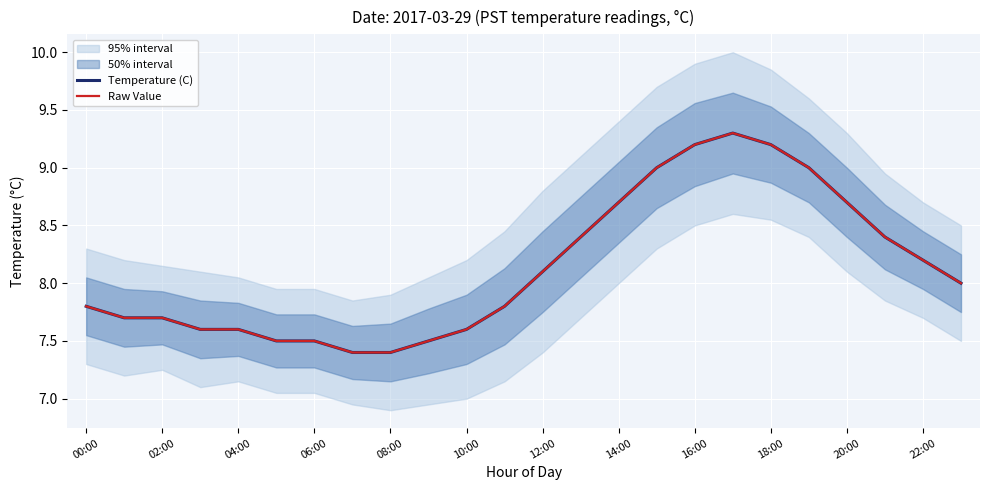

The Temperature (C) series shows 8.4 at 21. True or false?

True